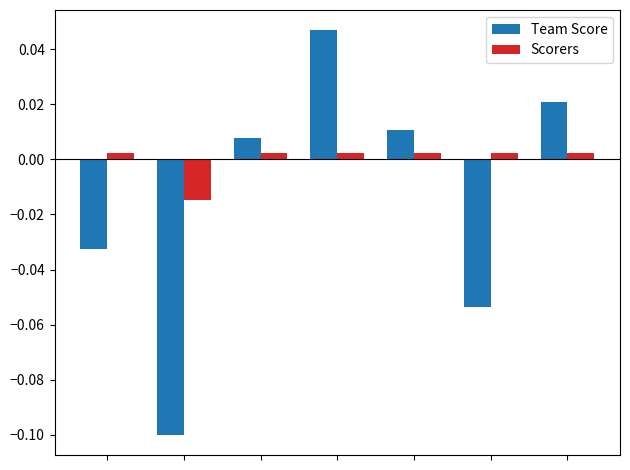

Which series has the widest spread of values?

Team Score